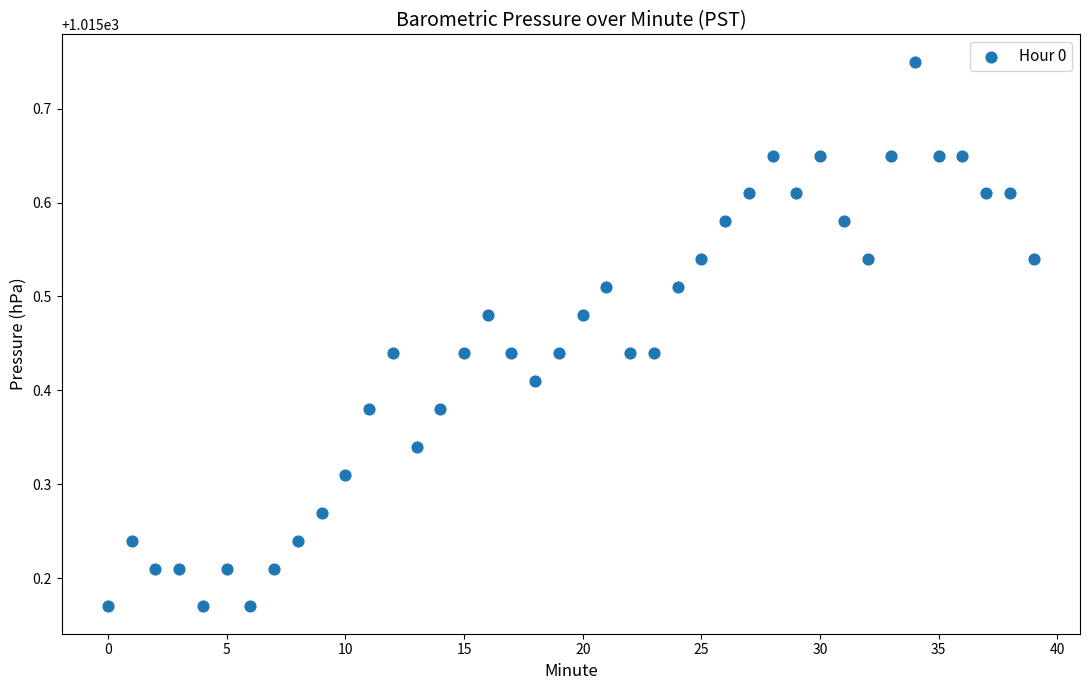

What is the range of Y values (max minus min)?

0.6